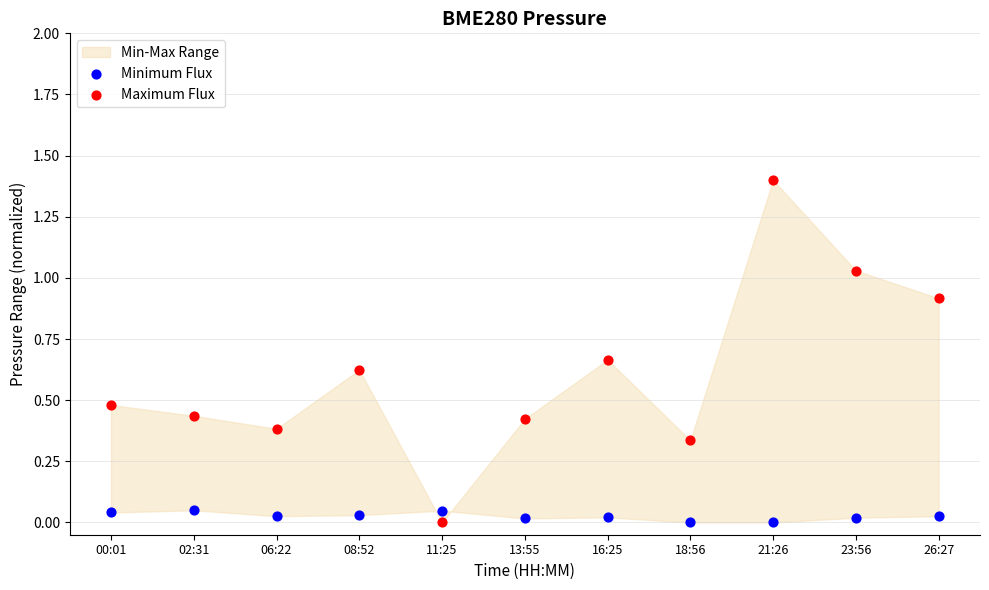

Which series contains the highest Y value?

Maximum Flux